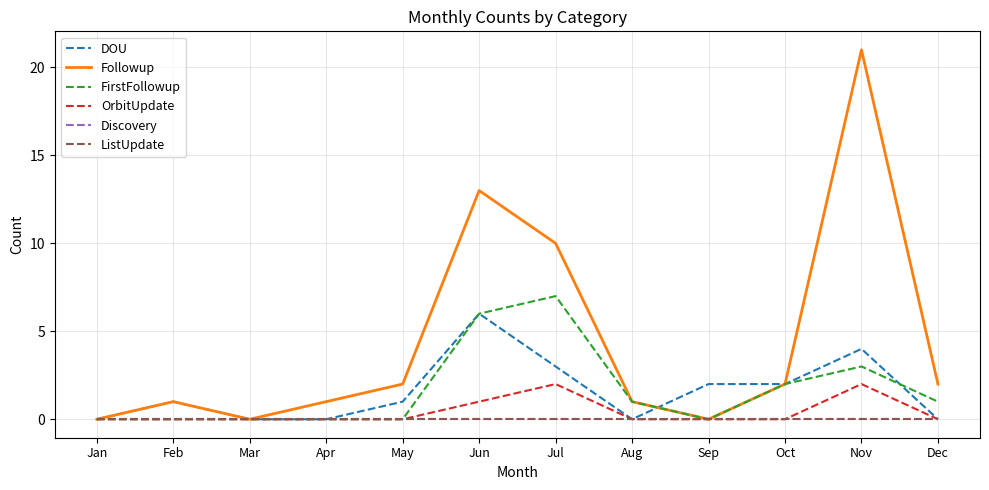

True or false: FirstFollowup and Discovery cross at least once.

False